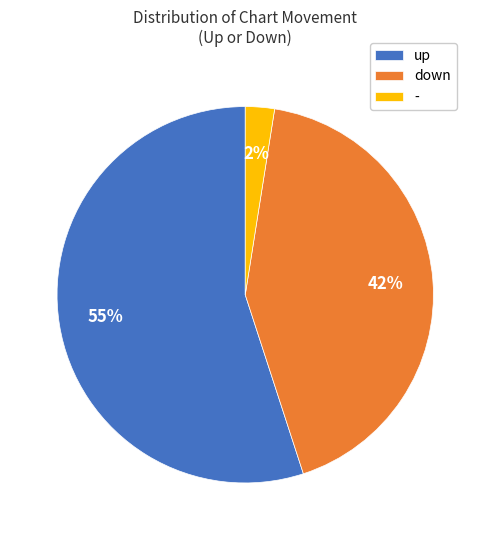

True or false: - accounts for 2% of the total.

True